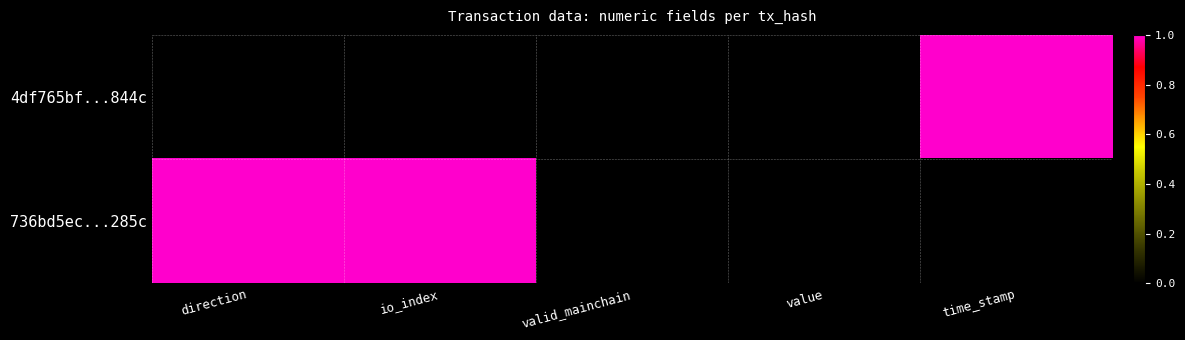

At how many categories does at least one series exceed 0?

3